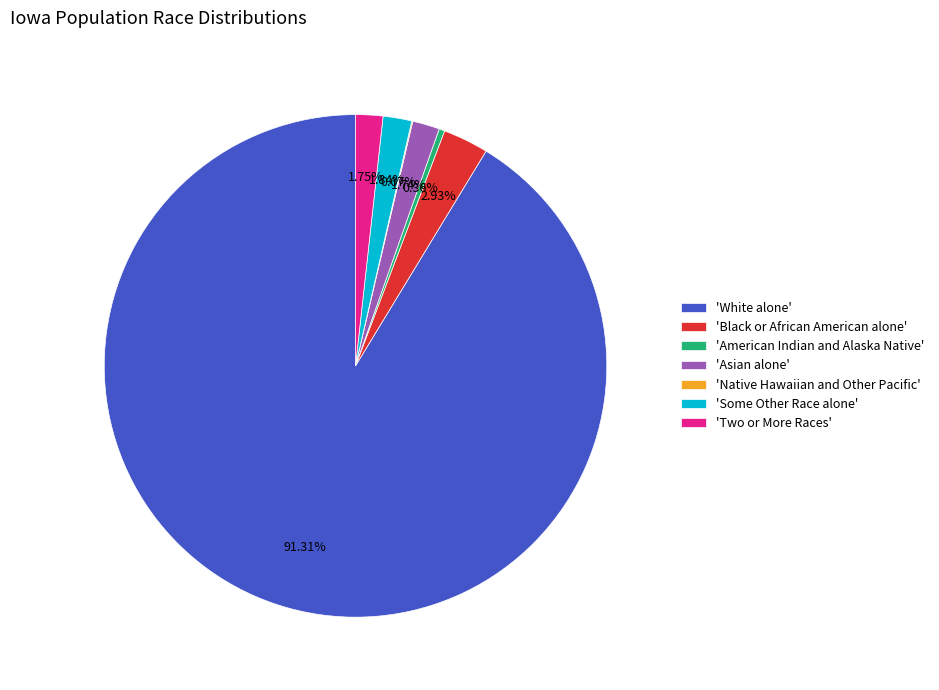

Is there any slice that represents more than half of the pie?

Yes